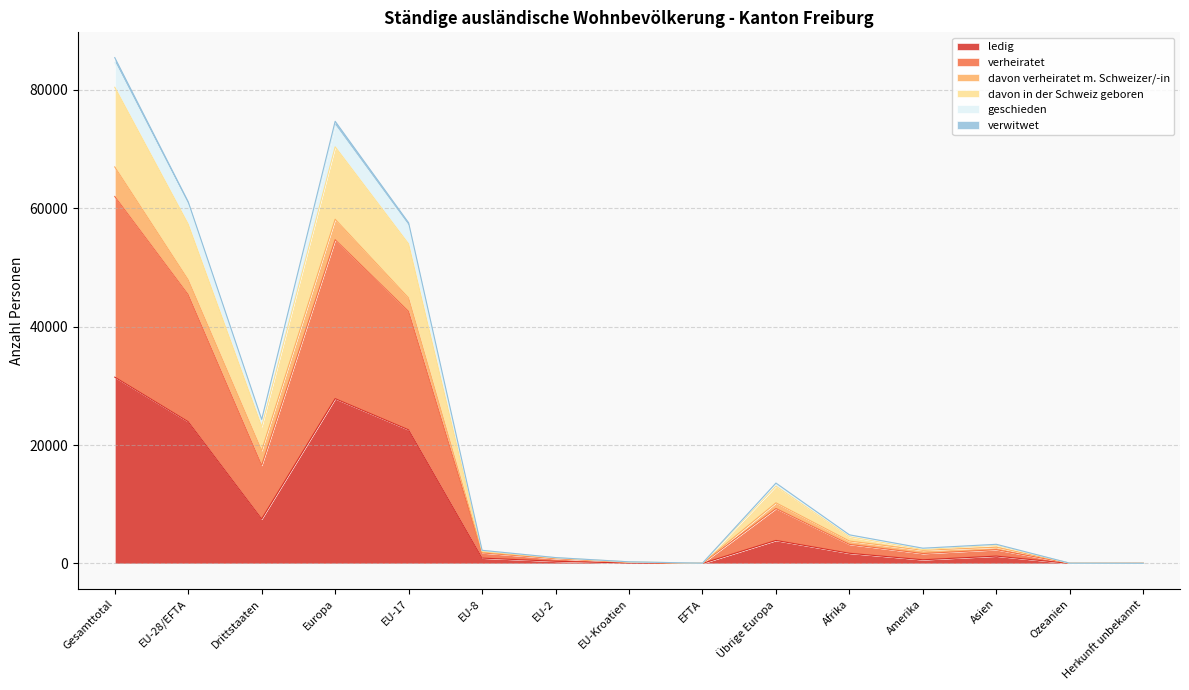

How many interior local peaks does the davon in der Schweiz geboren series have?

3